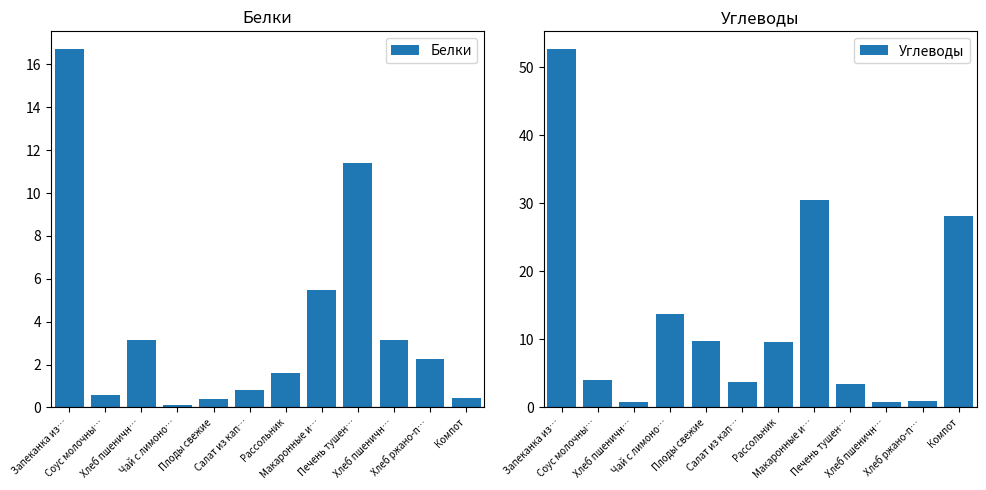

Where does the Белки series first go above 2?

Запеканка из…